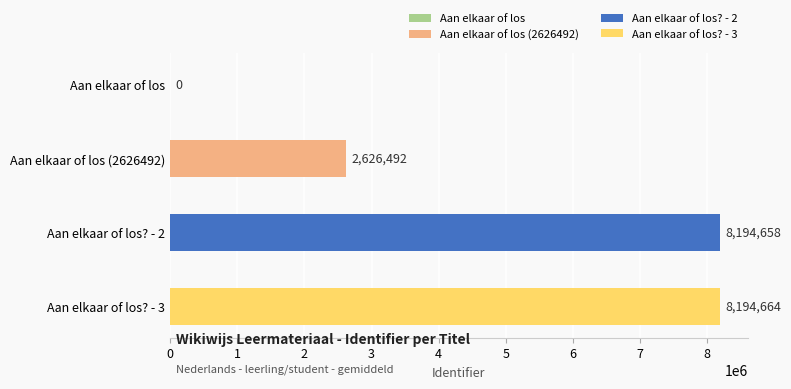

Rank the categories by value from lowest to highest.

Aan elkaar of los, Aan elkaar of los (2626492), Aan elkaar of los? - 2, Aan elkaar of los? - 3